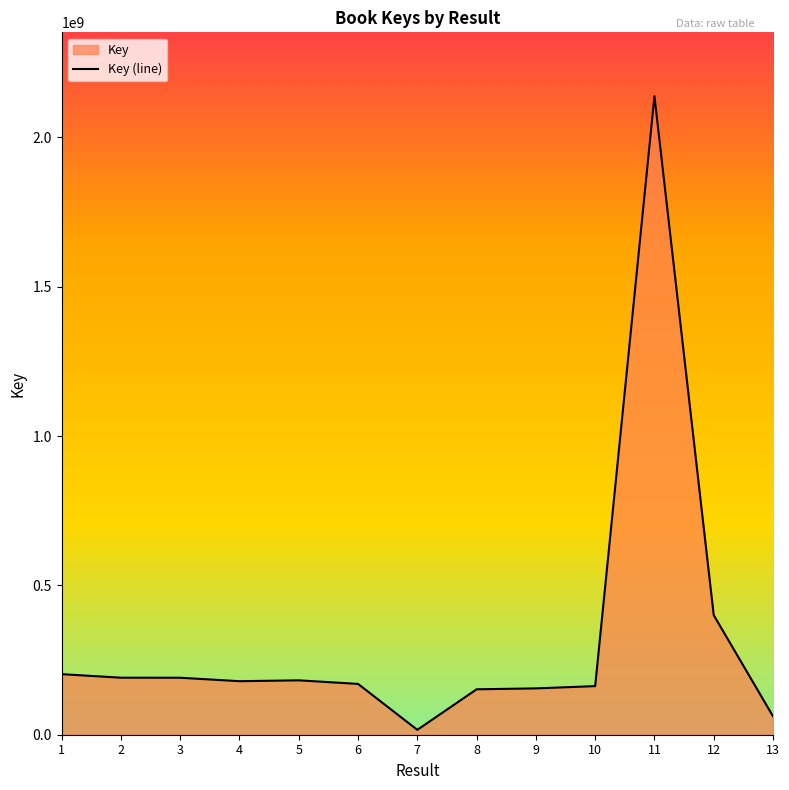

What is the value of the 5th point from the left?

182069985